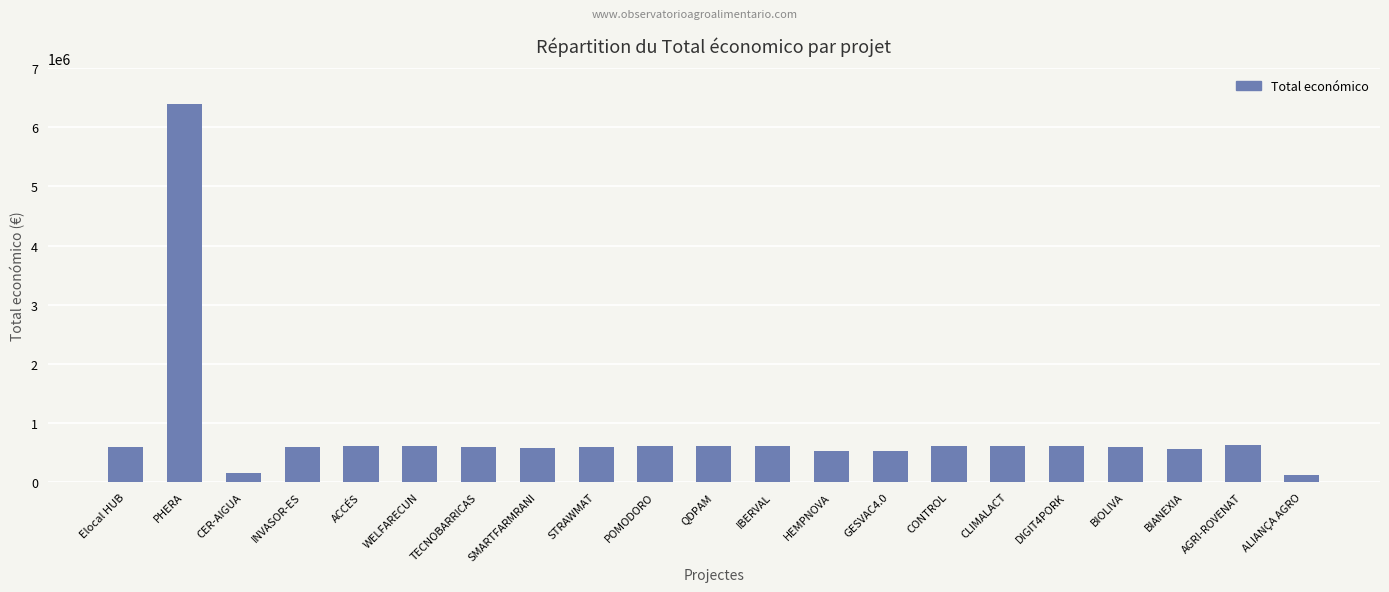

What position from the right is QDPAM?

11